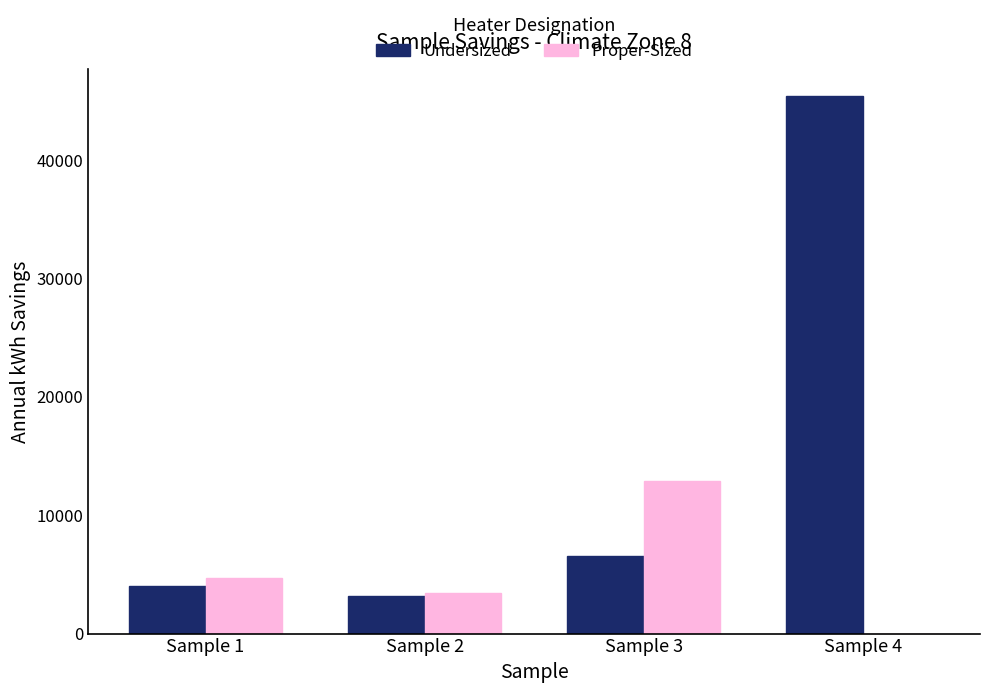

Reading right to left, what are all the values shown in this chart?

Undersized: Sample 4=45388.7	Sample 3=6521.2	Sample 2=3208.4	Sample 1=4014.2
Proper-Sized: Sample 4=0.0	Sample 3=12908.4	Sample 2=3412.4	Sample 1=4693.3